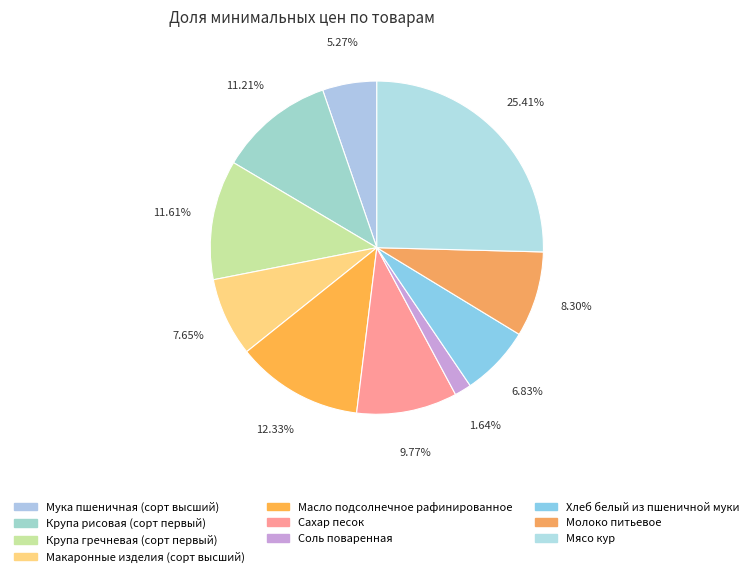

What is the change in value from Соль поваренная to Молоко питьевое?

+34.6